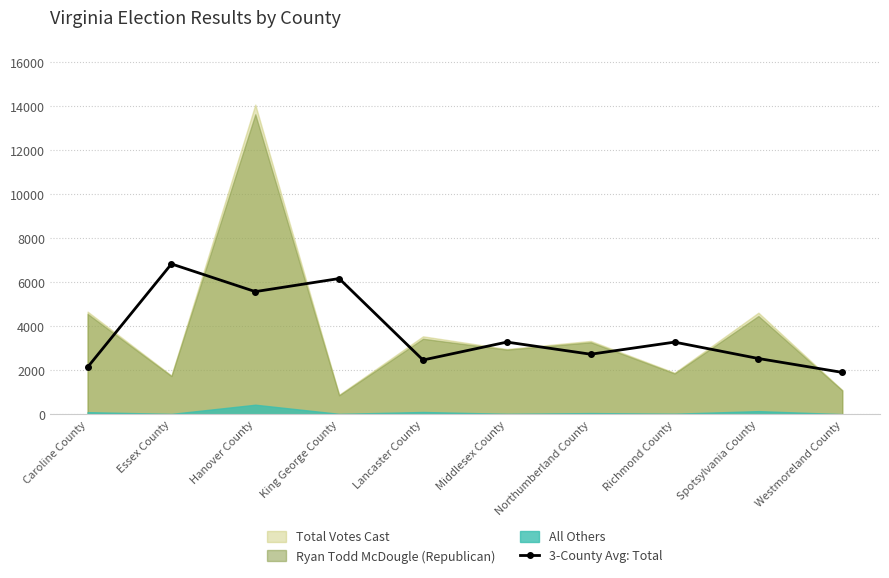

Where is the first local minimum for 3-County Avg: Total?

Hanover County